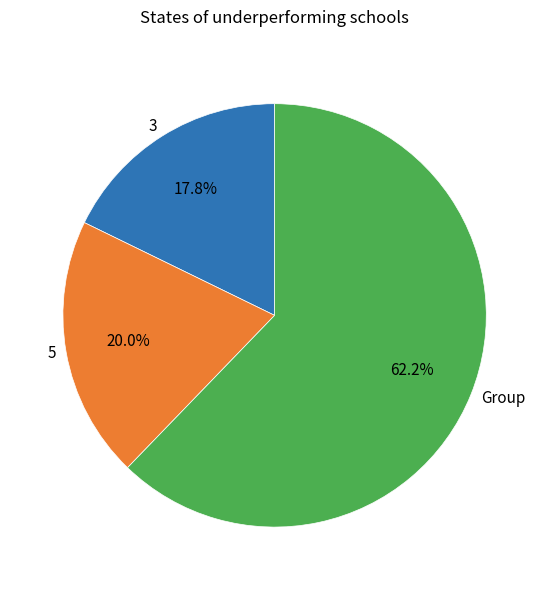

What is the ratio of the value at 3 to the value at 5?

0.9